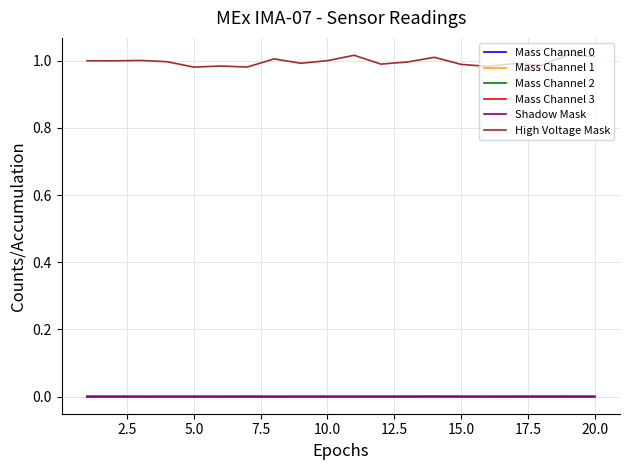

True or false: High Voltage Mask and Mass Channel 3 intersect in this chart.

False